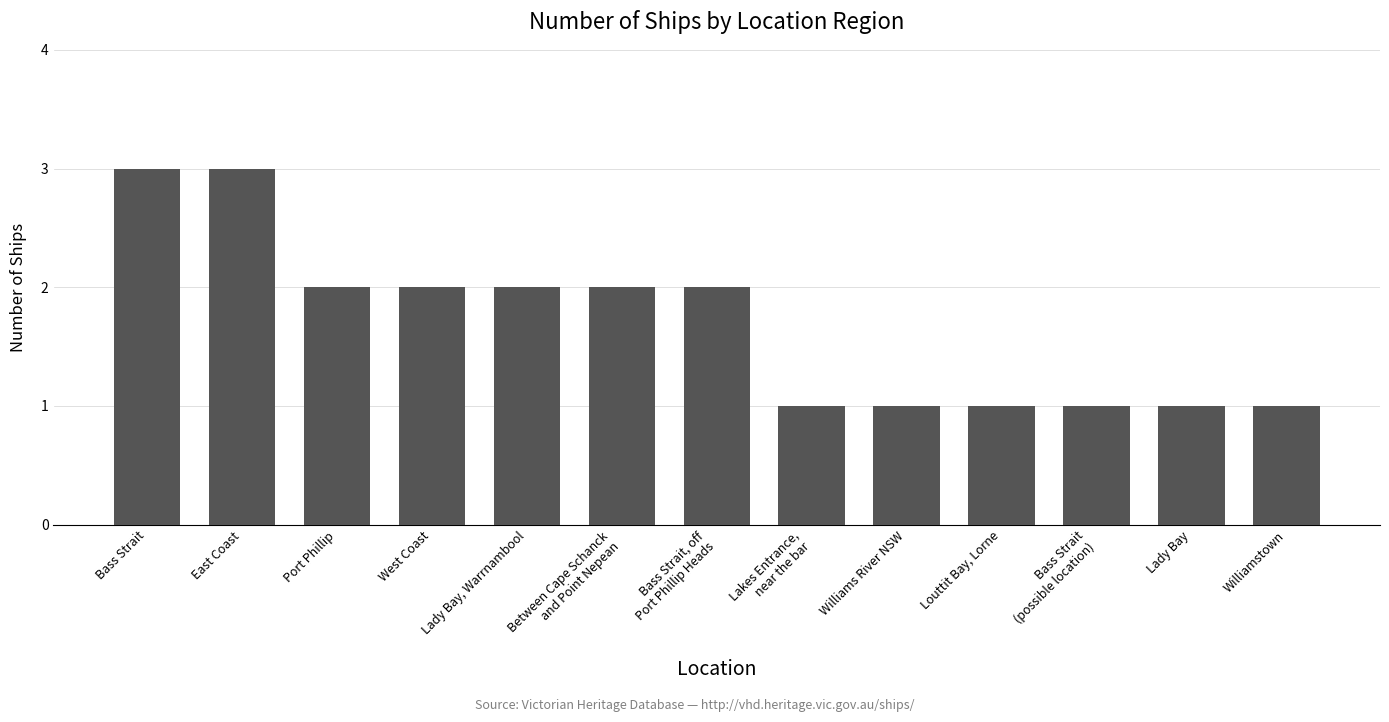

How many data points are less than 2?

6